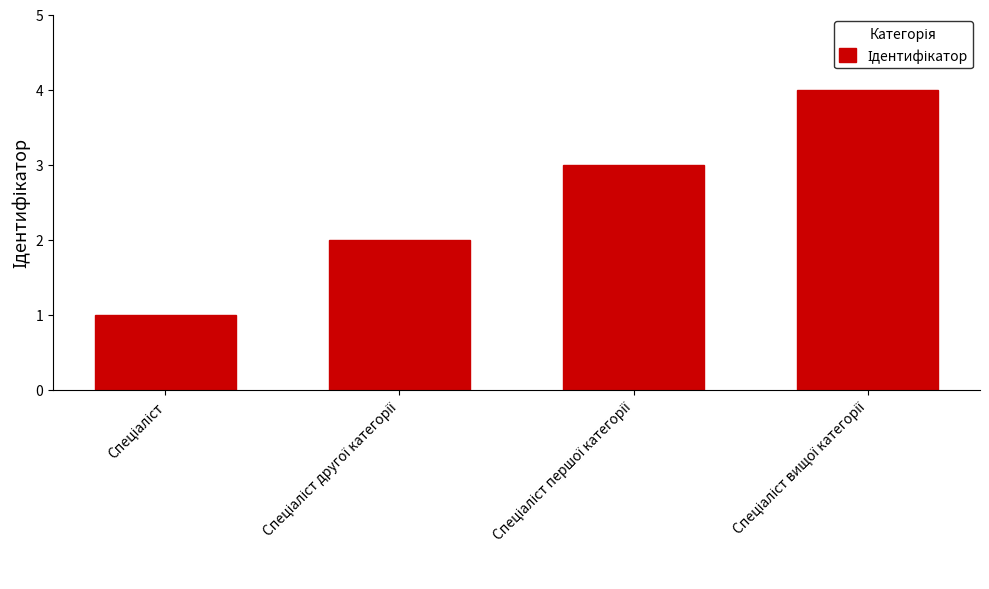

What is the difference between the maximum and minimum values?

3